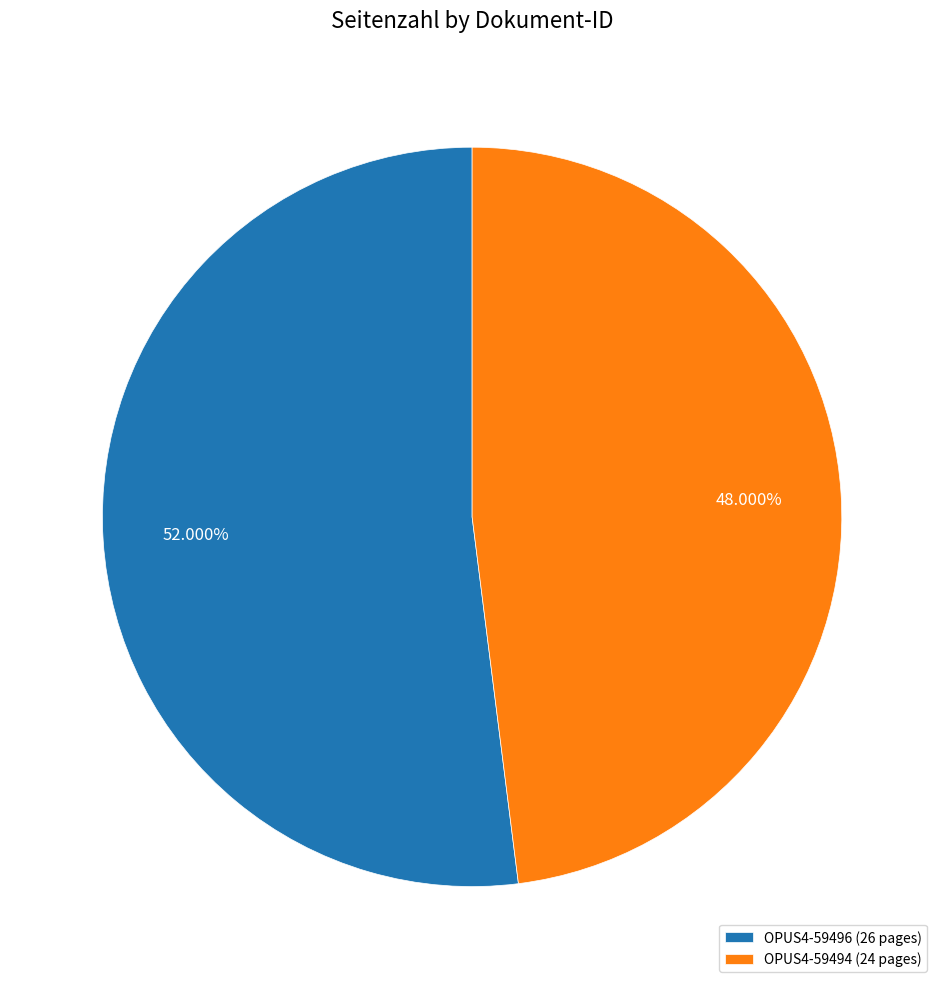

How many segments does this pie chart have?

2